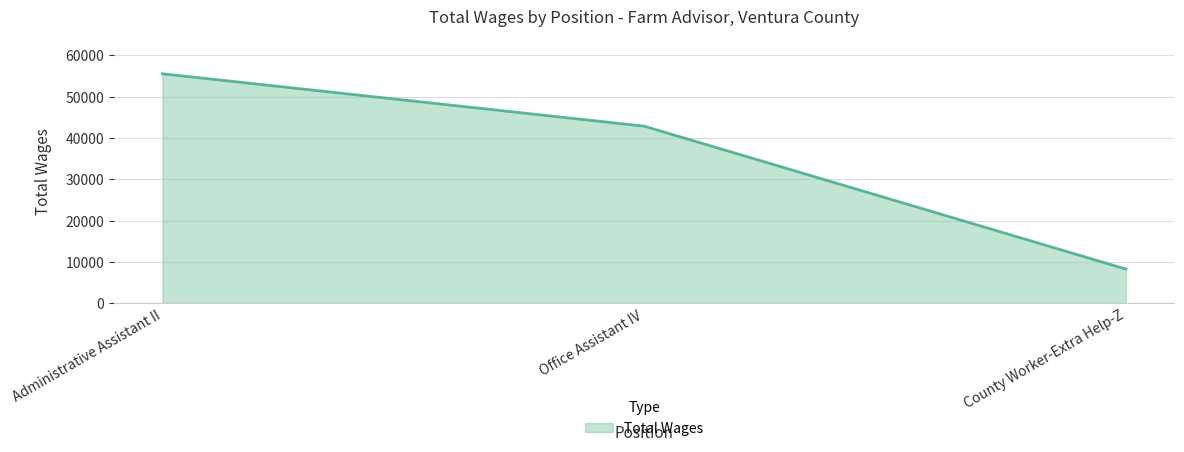

What value does the data have at Office Assistant IV?

42896